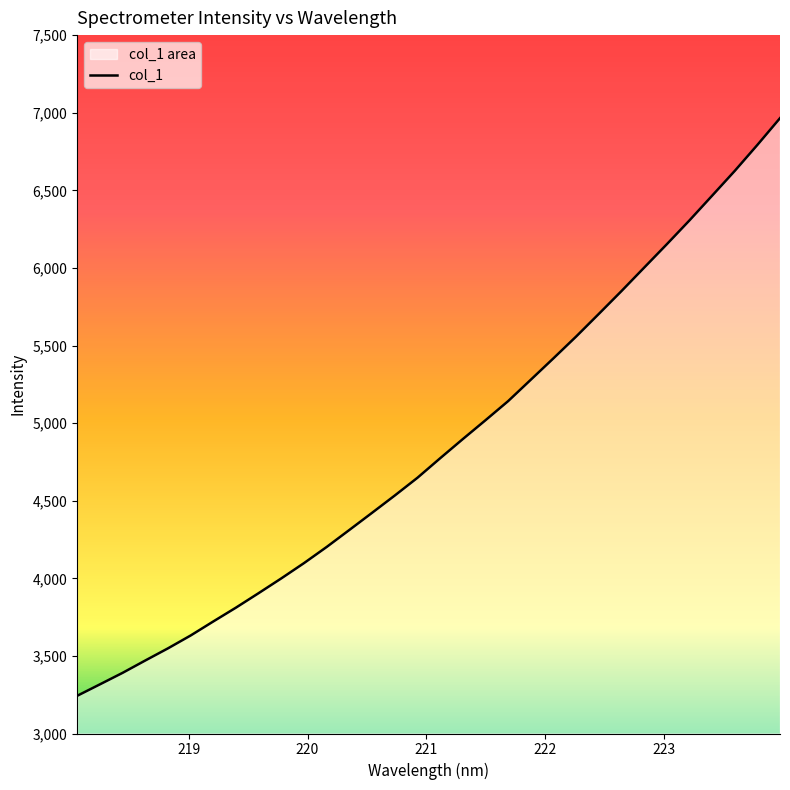

What is the difference between the maximum and minimum values?

3722.1